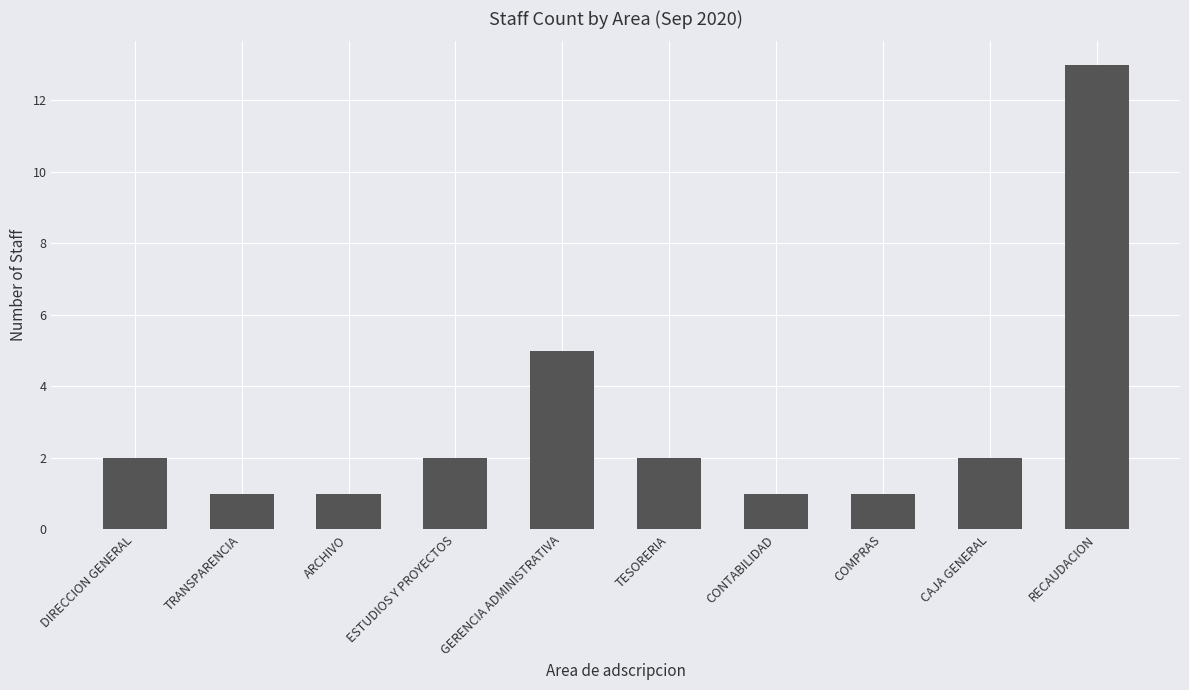

The chart shows a value of 2 at CAJA GENERAL. True or false?

True